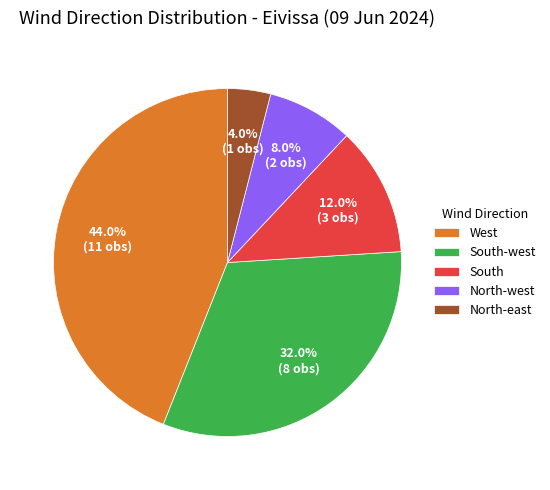

How many slices are in this pie chart?

5